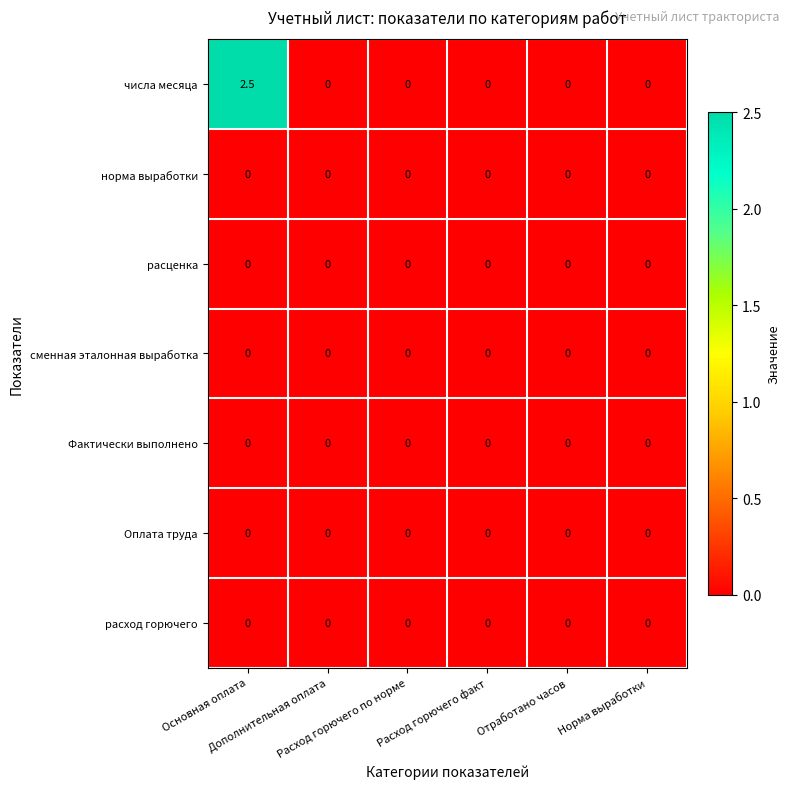

At which category is the sum across all series the highest?

Основная оплата